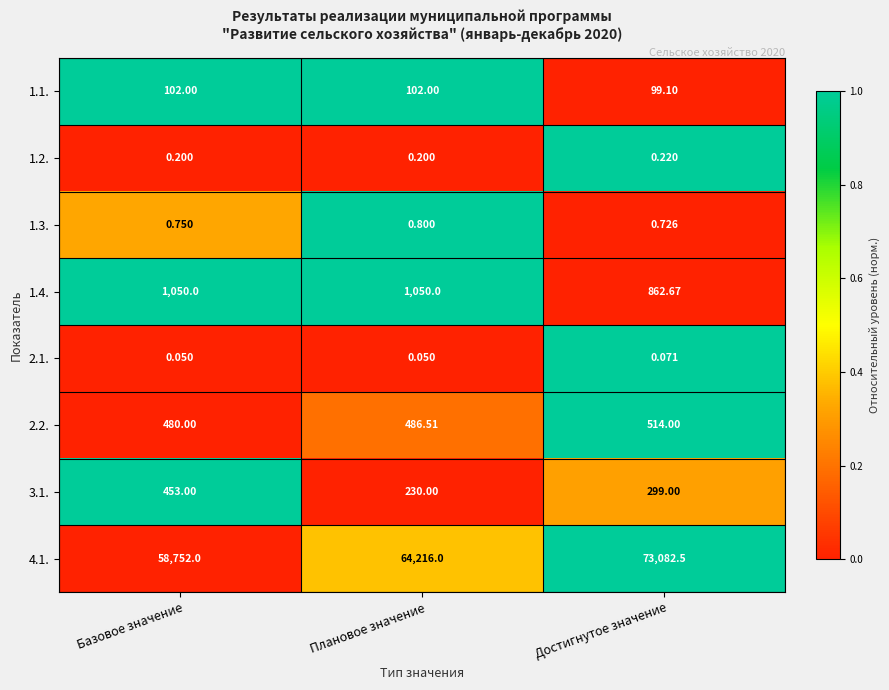

What is the difference between the highest and lowest values at Достигнутое значение?

73082.4